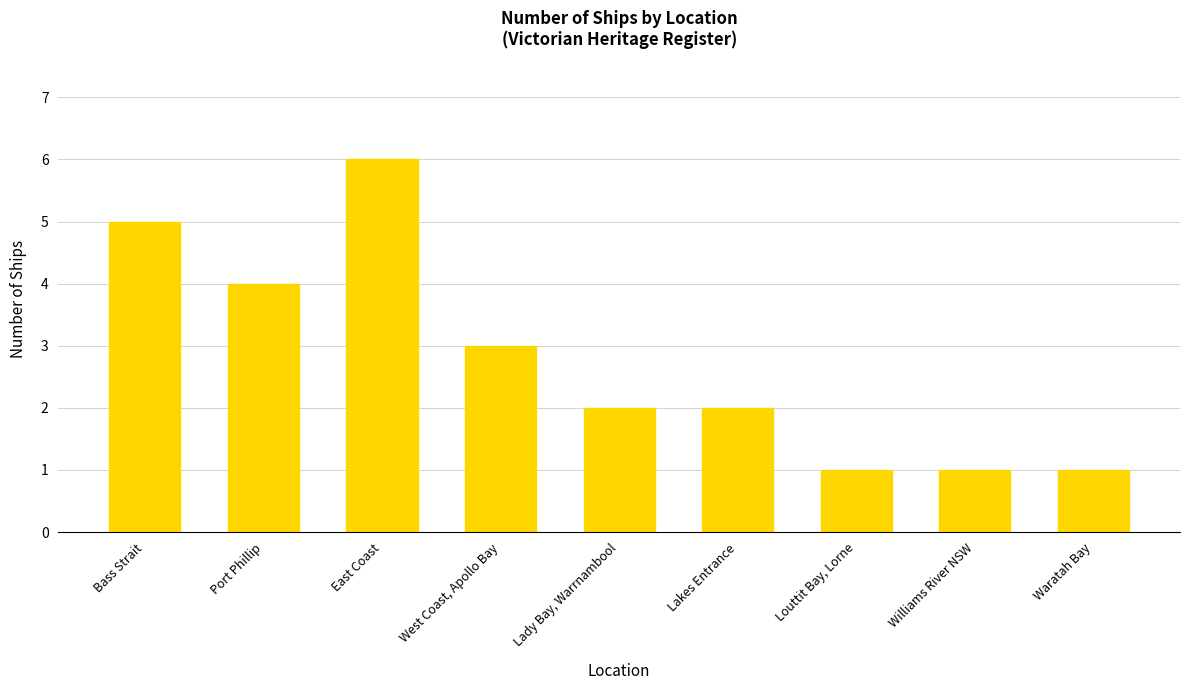

What is the greatest value displayed?

6